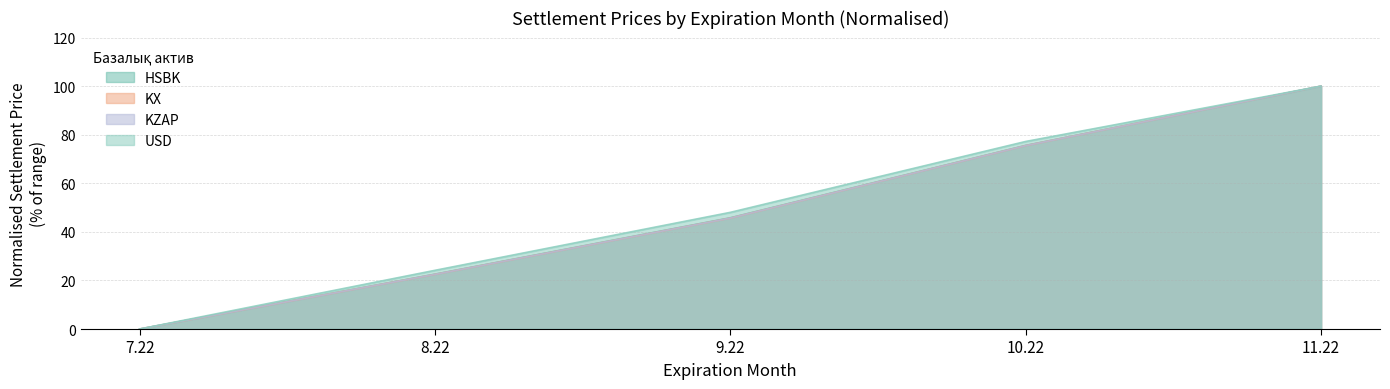

What is the label of the 1st point from the right?

11.22